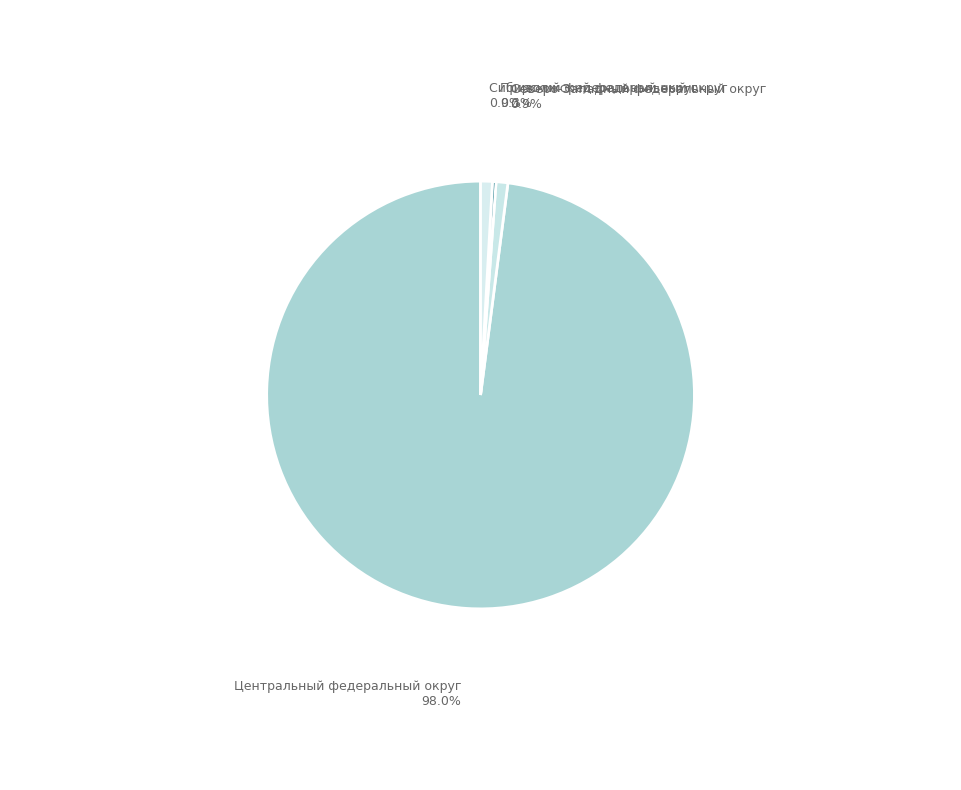

To the nearest percent, what is the average slice percentage?

25%